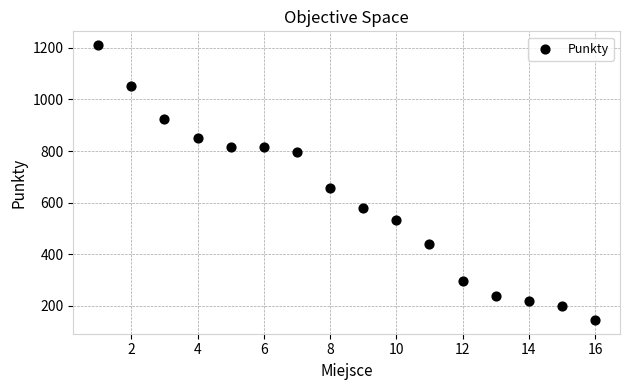

What Y value in the scatter plot is closest to 678?

657